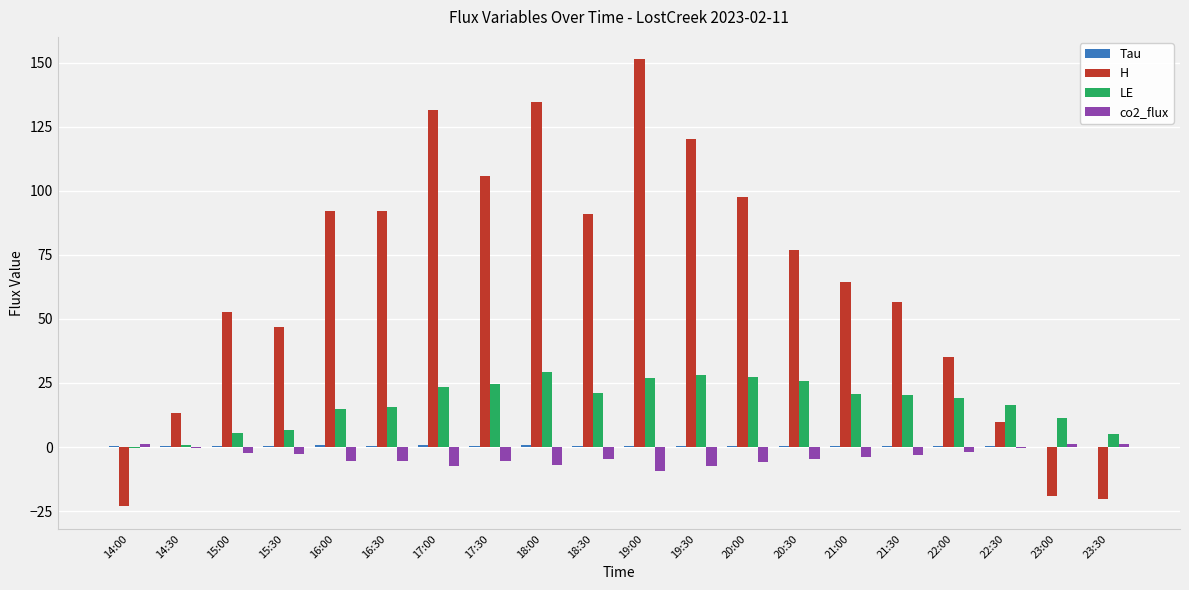

Is it true that LE equals 20.7 at 21:00?

True